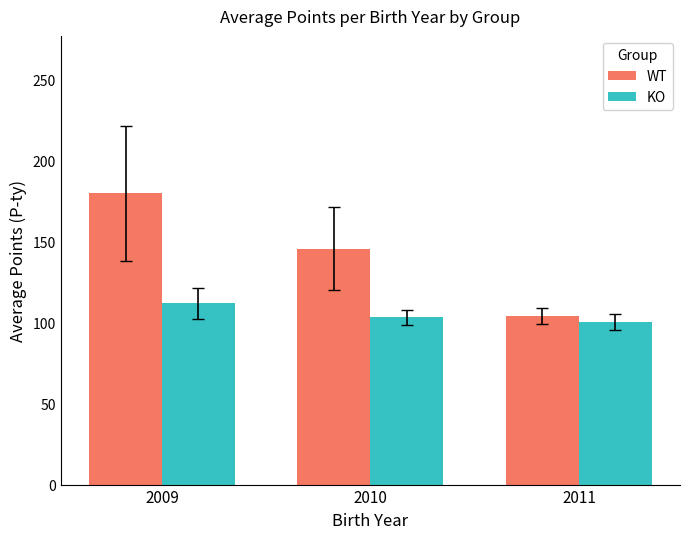

What value does the KO series have at 2010?

103.2